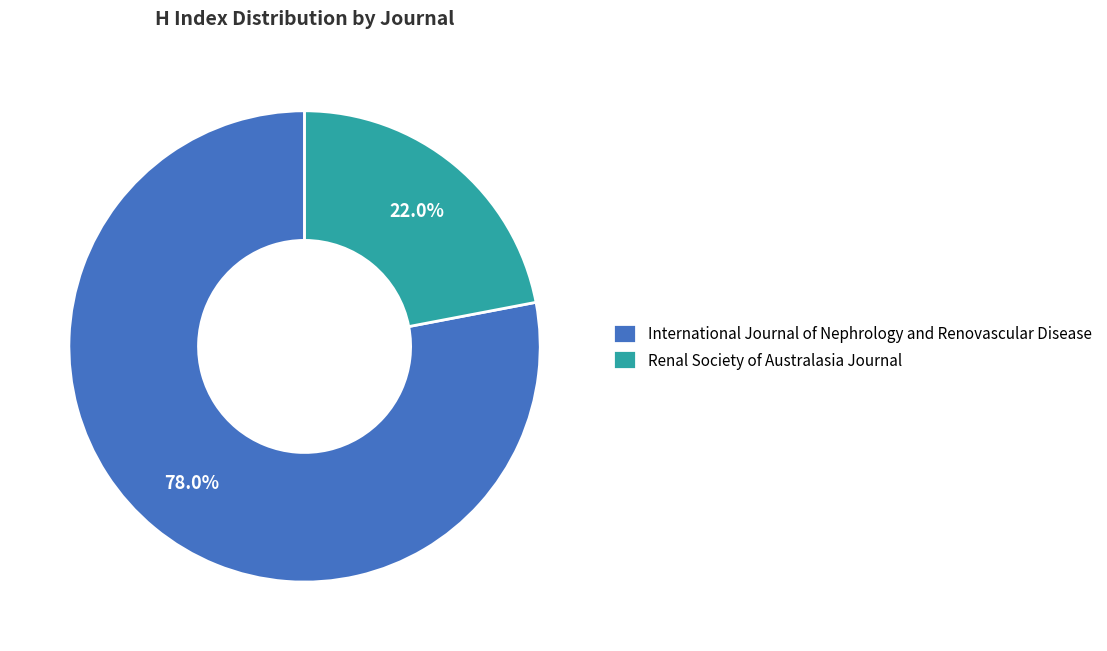

Does International Journal of Nephrology and Renovascular Disease represent more than half of the total?

Yes